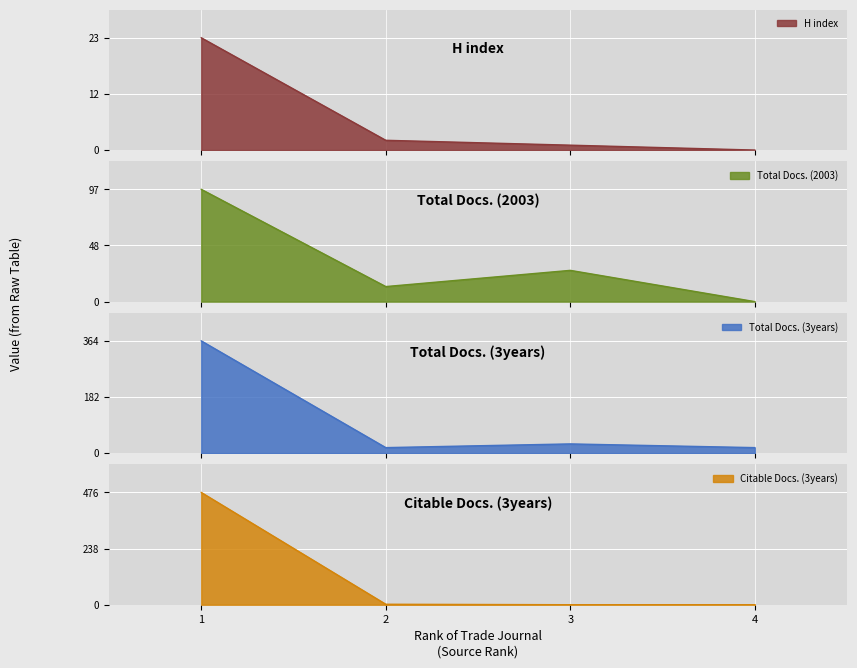

How many times do Citable Docs. (3years) and Total Docs. (2003) cross each other?

1